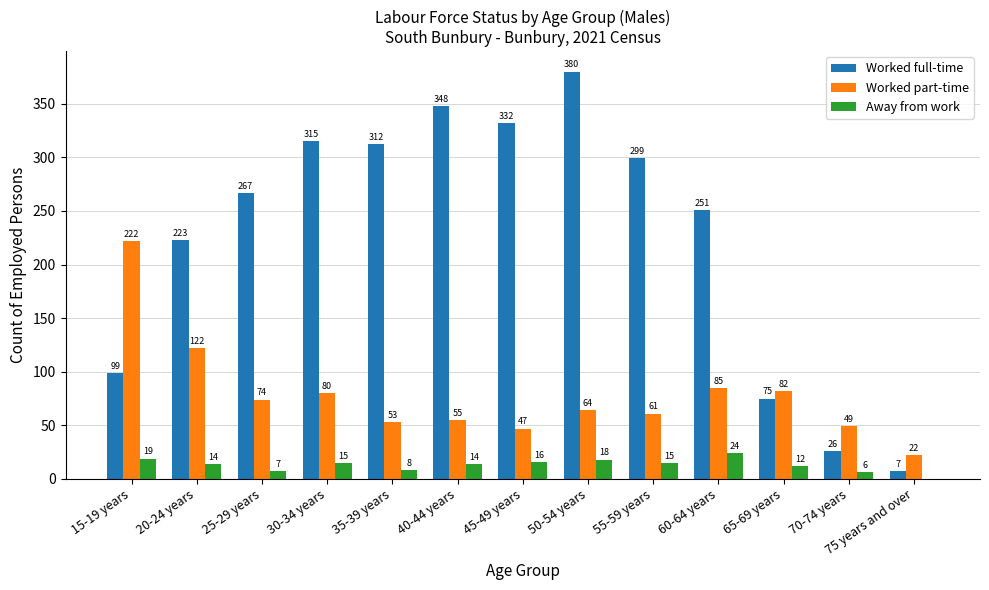

Which label corresponds to the largest value in the chart?

50-54 years